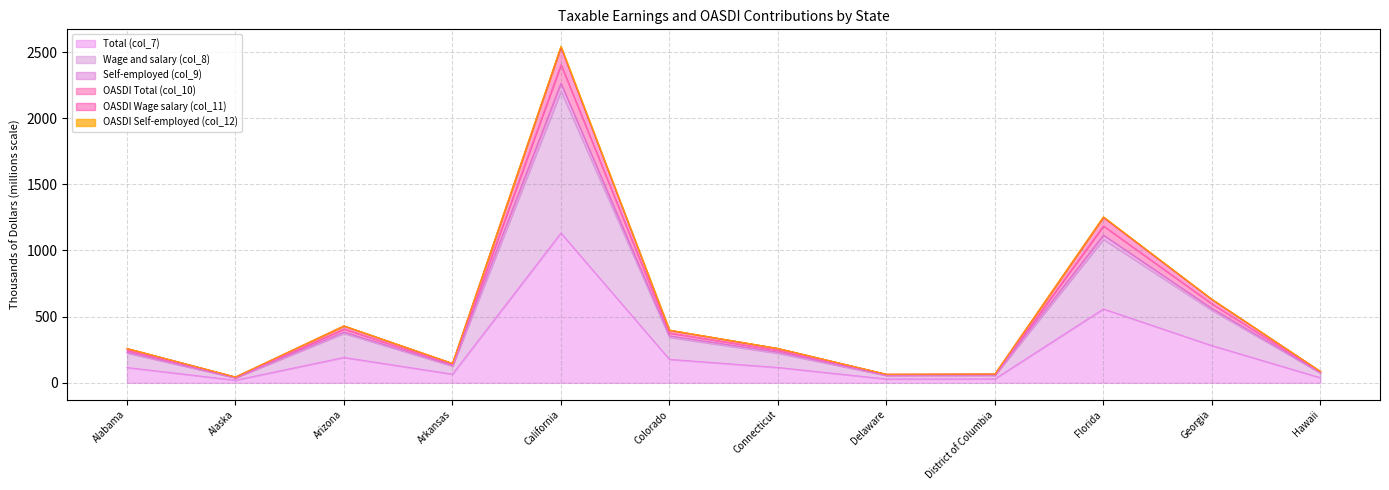

At which label does Total (col_7) reach its minimum?

Alaska